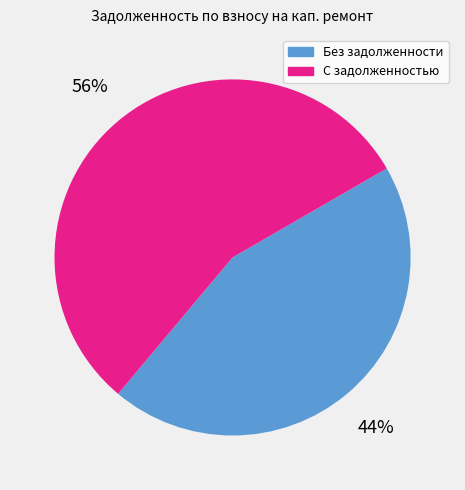

Is there a majority slice in this chart?

Yes